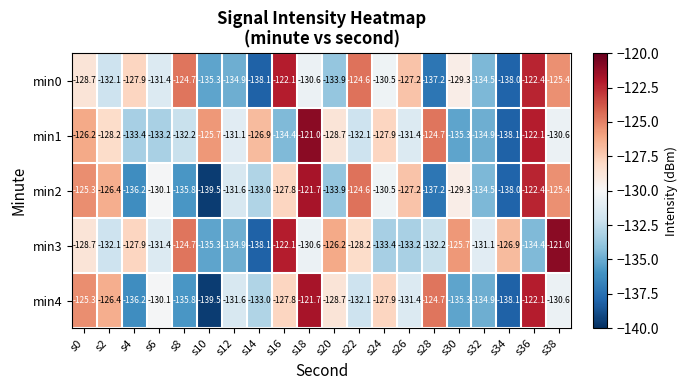

How many series are shown in this chart?

5